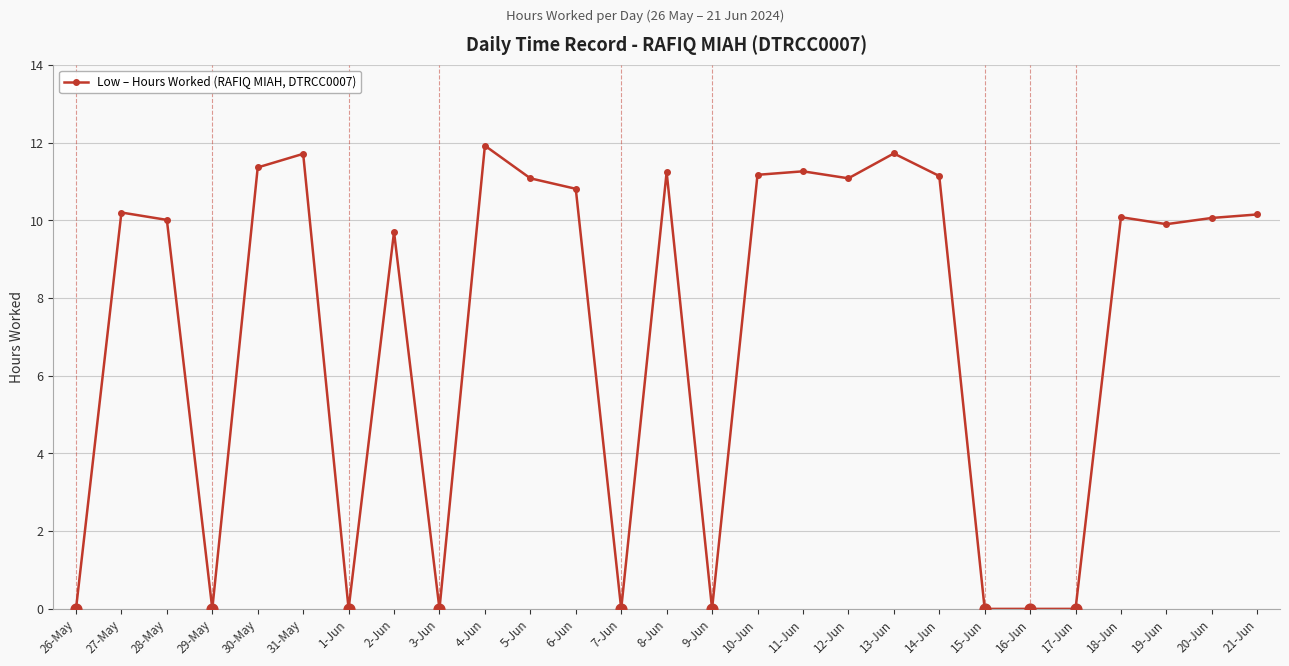

What is the change in value from 5-Jun to 11-Jun?

+0.2